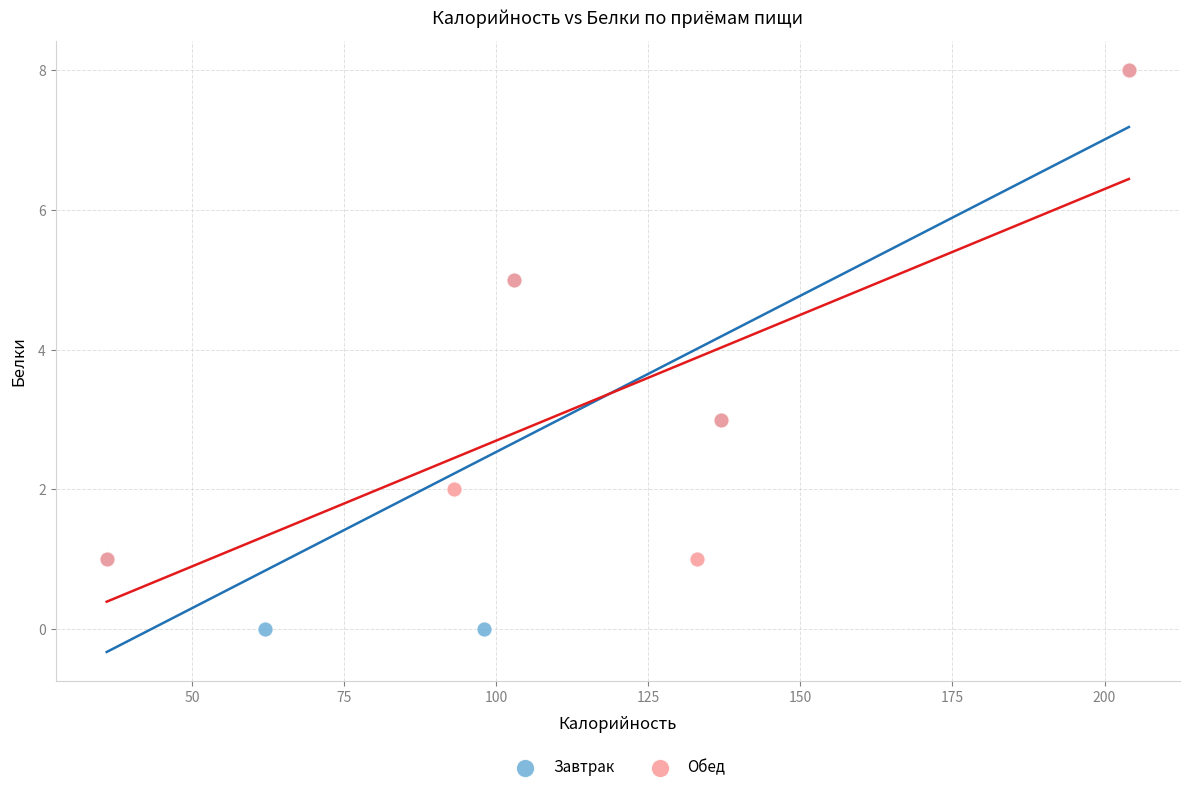

Which series has the widest spread of Y values?

Завтрак